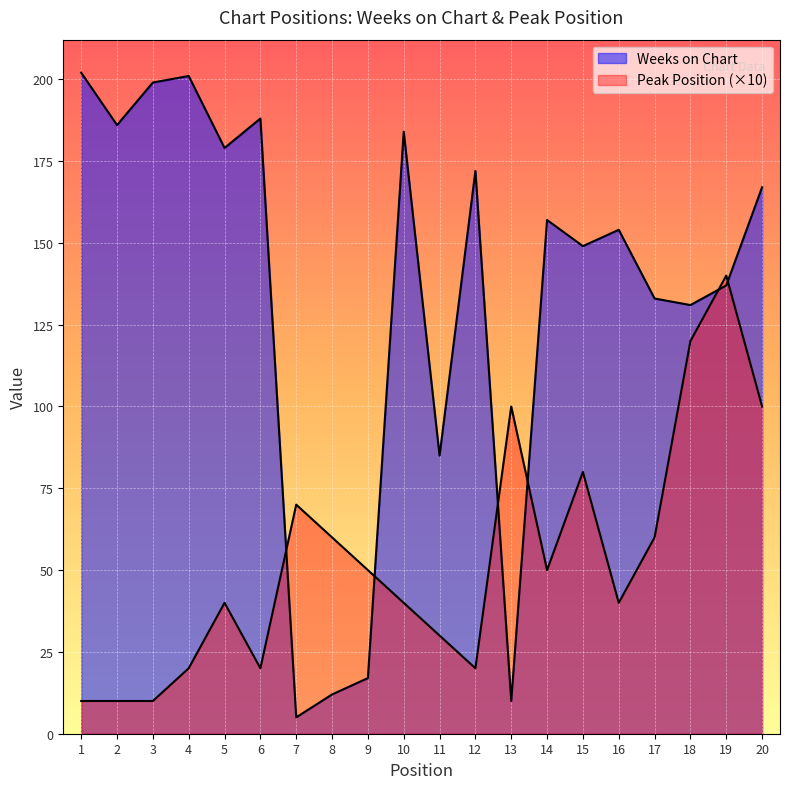

The value of Weeks on Chart at 20 is 86. True or false?

False